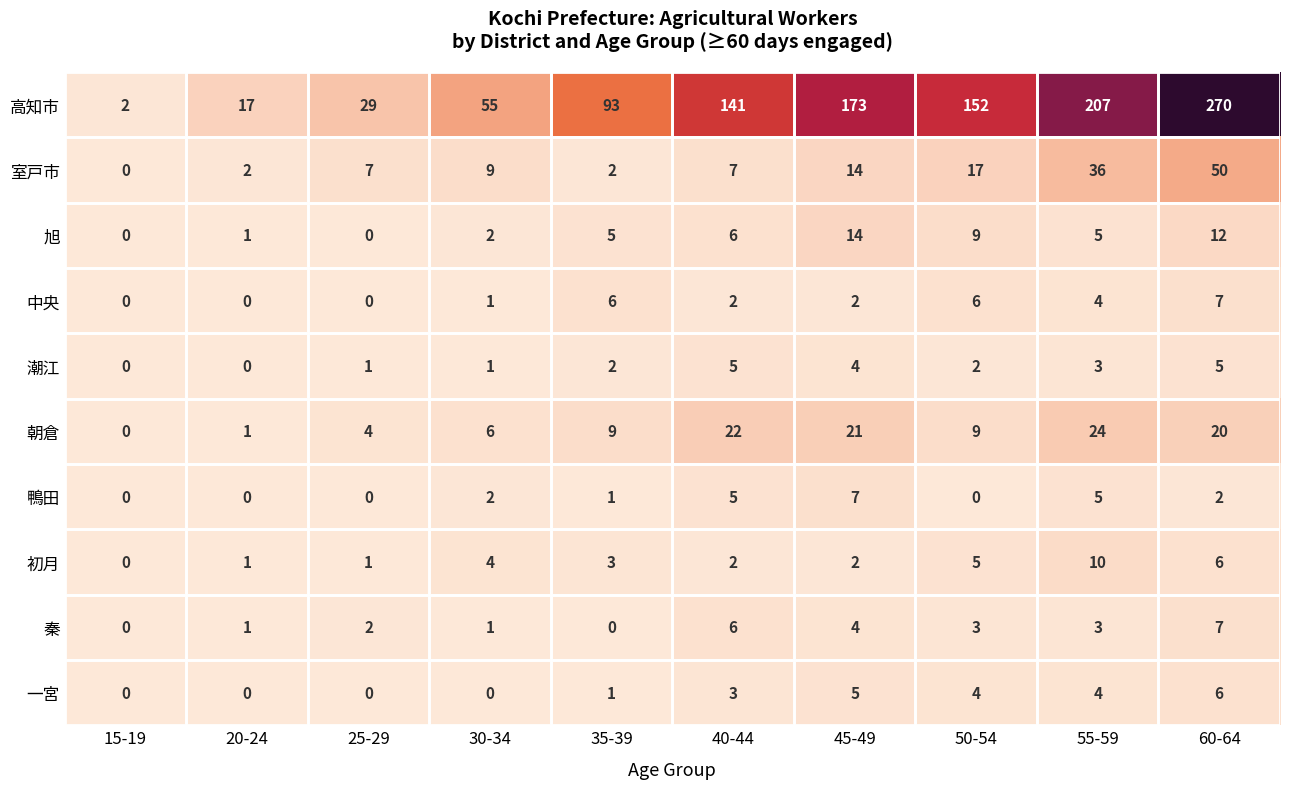

The value of 一宮 at 45-49 is 2. True or false?

False